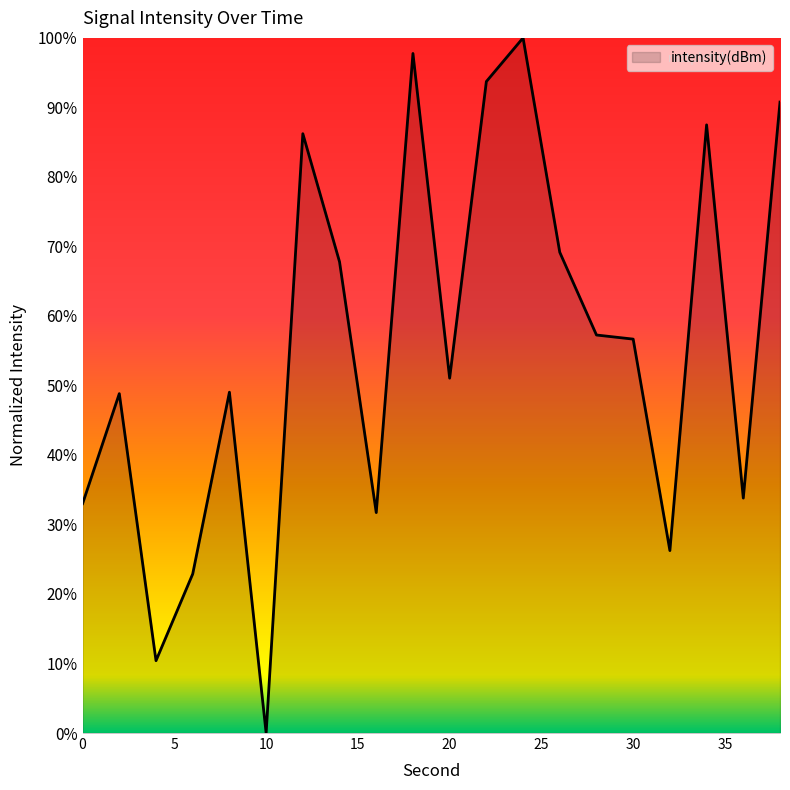

Does the chart have visible grid lines?

No